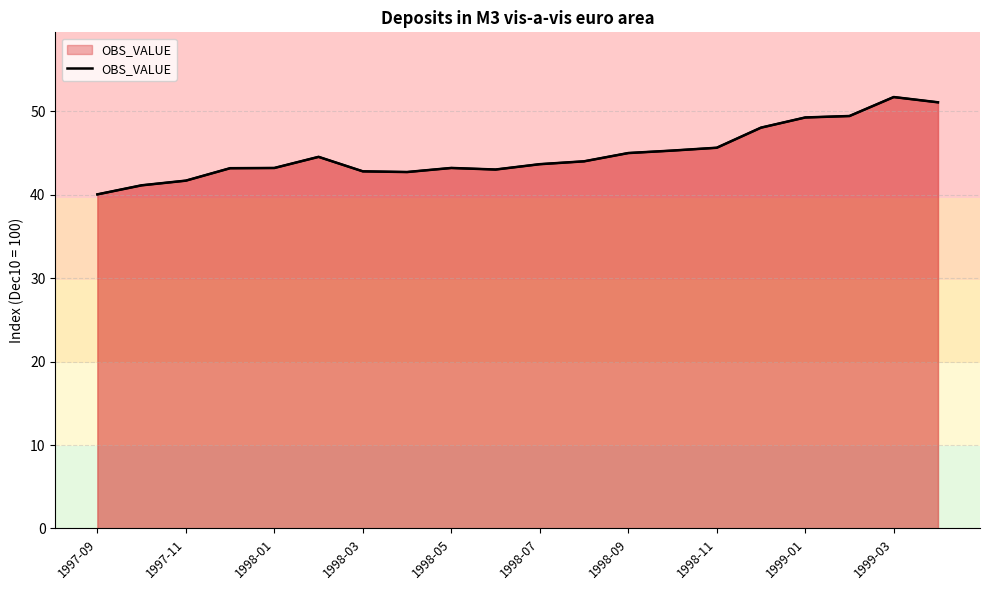

What is the sum of all values?

898.6